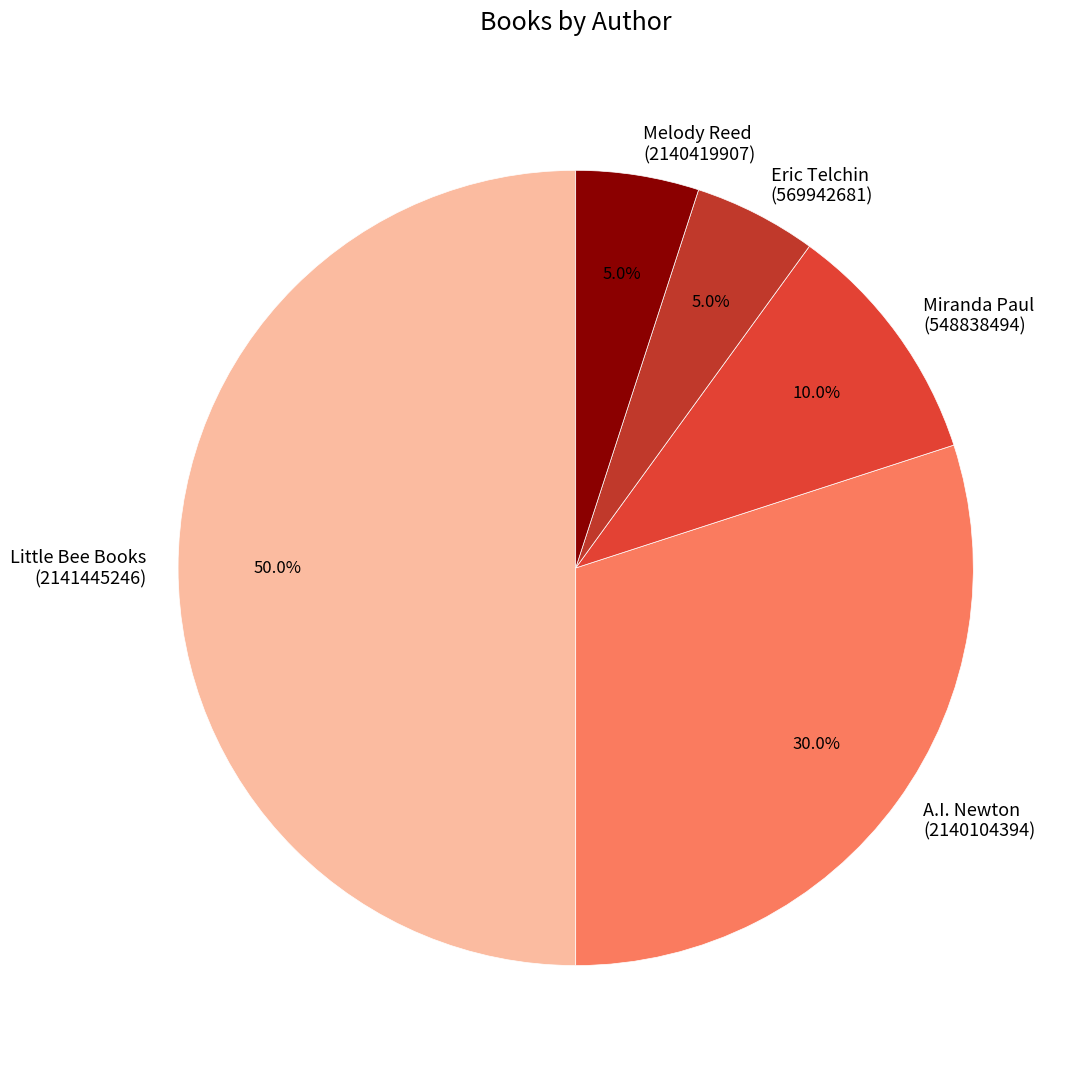

How much of the chart is everything except A.I. Newton (2140104394)?

70.0%